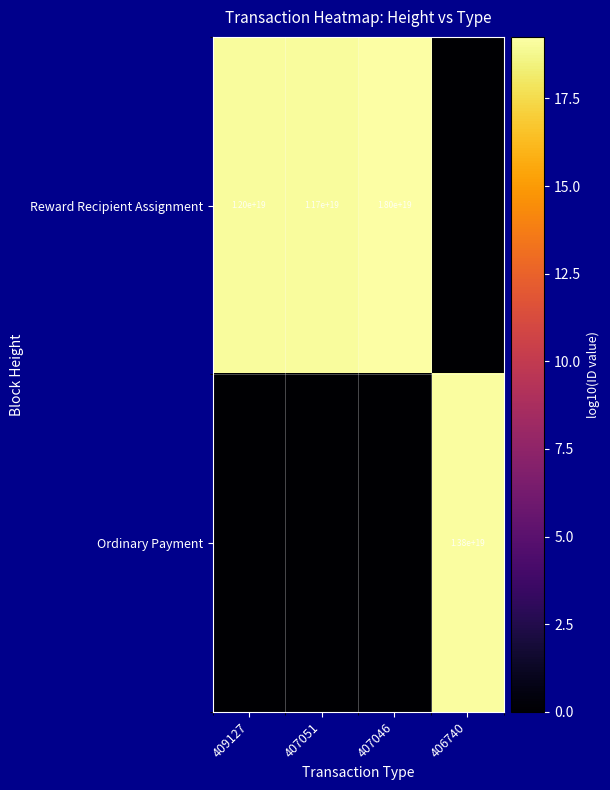

Is it true that Reward Recipient Assignment equals 15979385848335009792 at 407051?

False